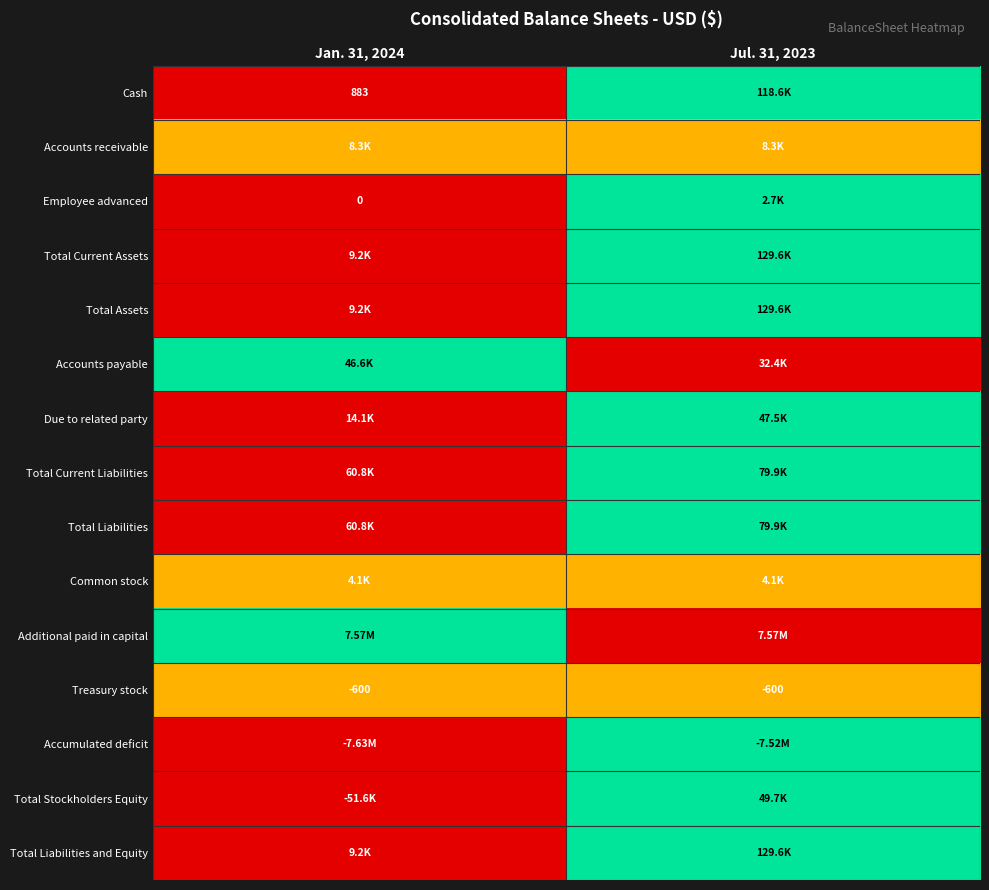

What is the sum of the Treasury stock values at Jul. 31, 2023 and Jan. 31, 2024?

-1200.0